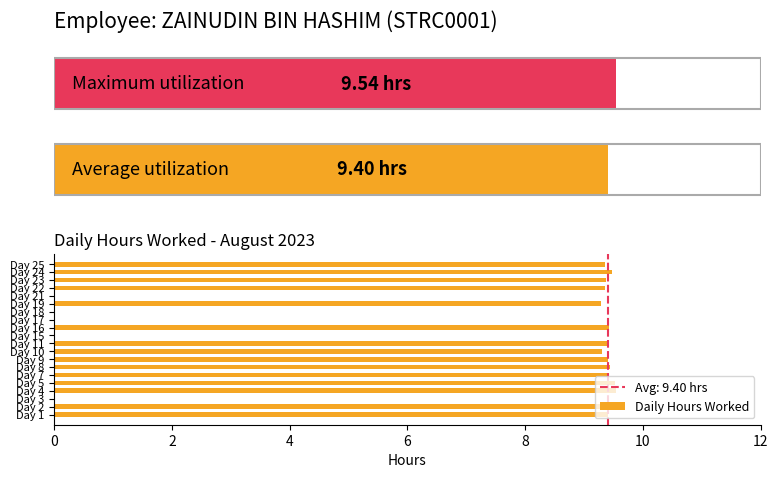

What is the sum of all Daily Hours Worked values?

141.0